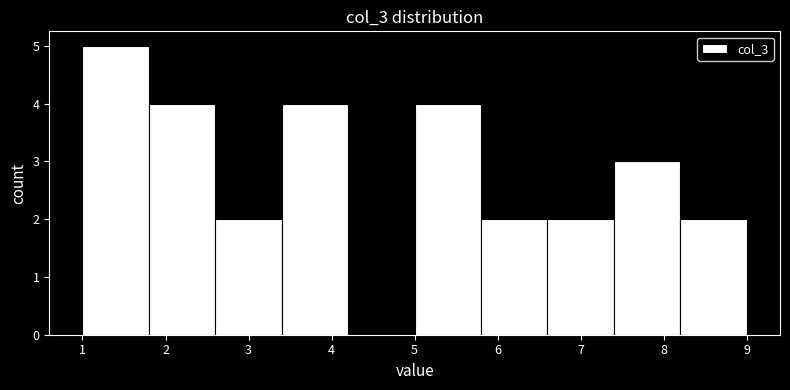

Reading left to right, list every bar in this chart as the range it spans on the x-axis followed by its height. The values are not printed on the chart, so give them approximately, as read against the axis.

1.0 to 1.8: 5
1.8 to 2.6: 4
2.6 to 3.4: 2
3.4 to 4.2: 4
4.2 to 5.0: 0
5.0 to 5.8: 4
5.8 to 6.6: 2
6.6 to 7.4: 2
7.4 to 8.2: 3
8.2 to 9.0: 2